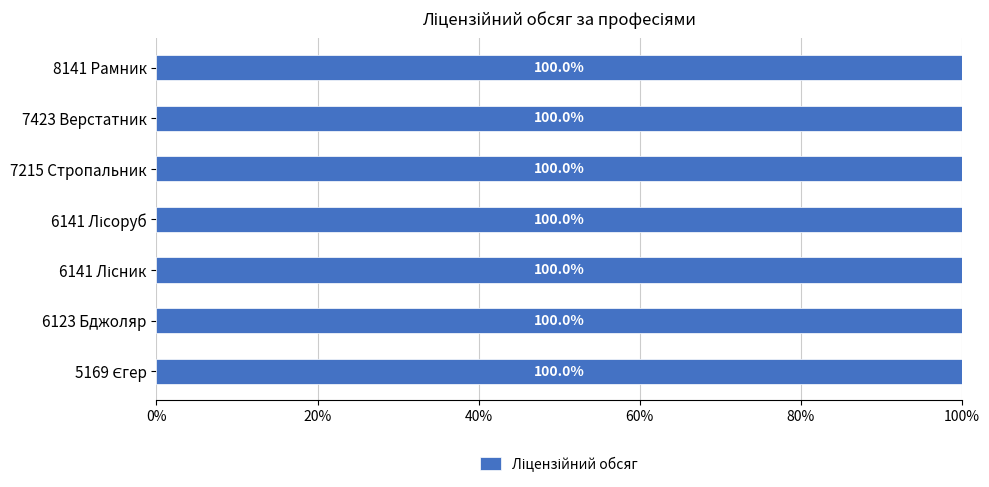

What position from the right is 7215 Стропальник?

3